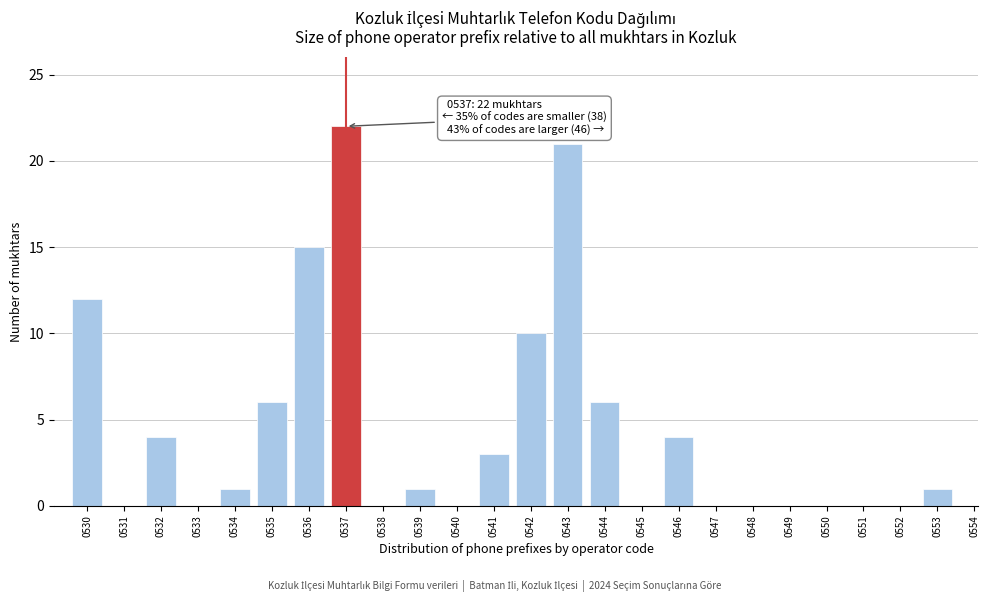

Reading left to right, transcribe all the data shown in this chart.

0530=12	0531=0	0532=4	0533=0	0534=1	0535=6	0536=15	0537=22	0538=0	0539=1	0540=0	0541=3	0542=10	0543=21	0544=6	0545=0	0546=4	0547=0	0548=0	0549=0	0550=0	0551=0	0552=0	0553=1	0554=0